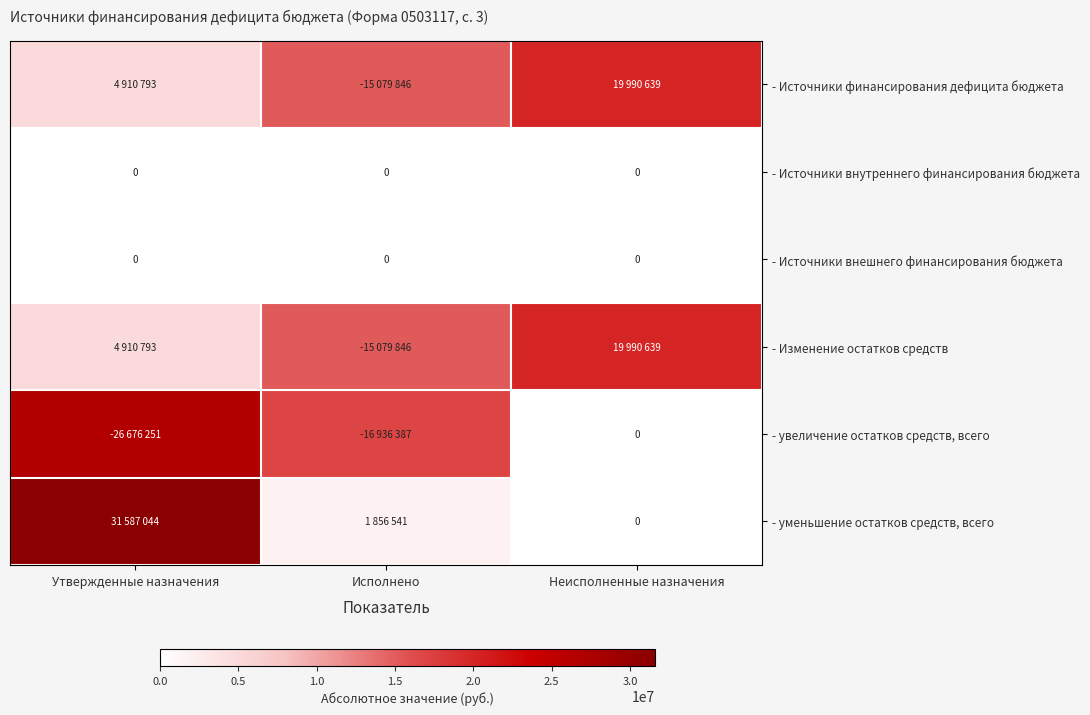

Is it true that - Источники финансирования дефицита бюджета equals 8562850.0 at Утвержденные назначения?

False